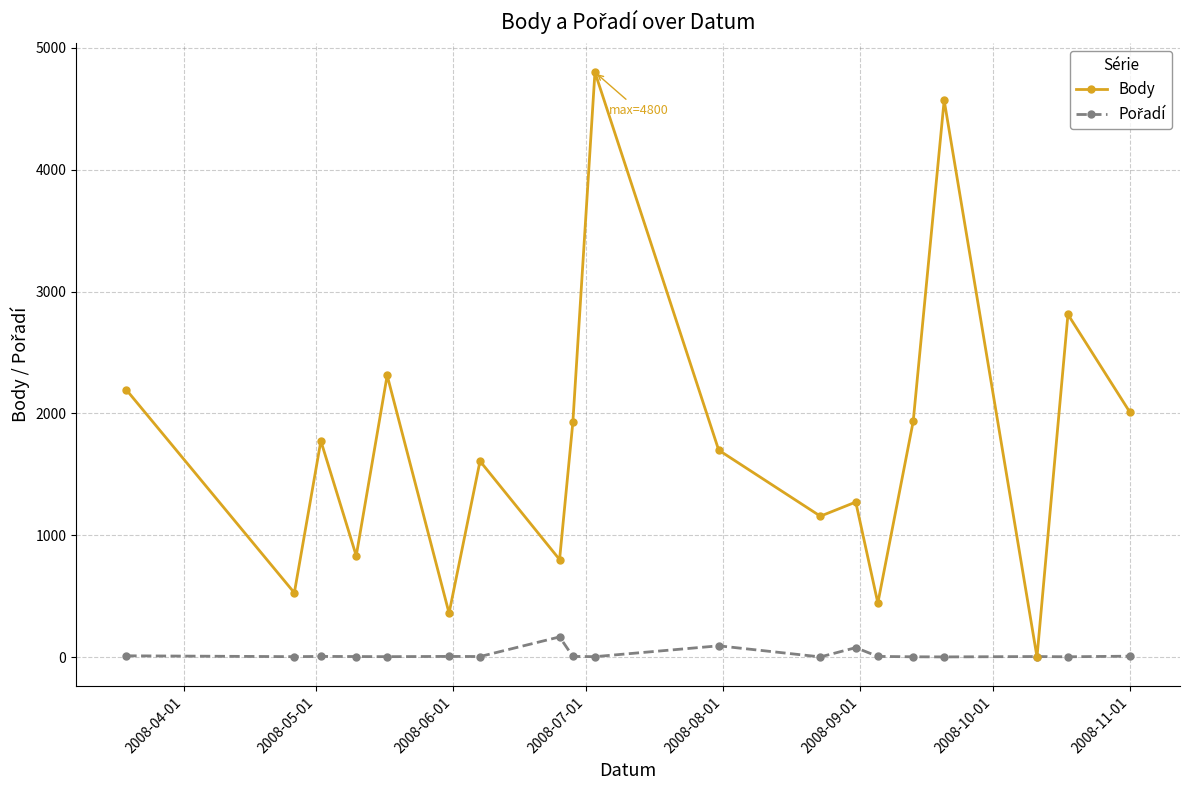

Which series has the widest spread of values?

Body